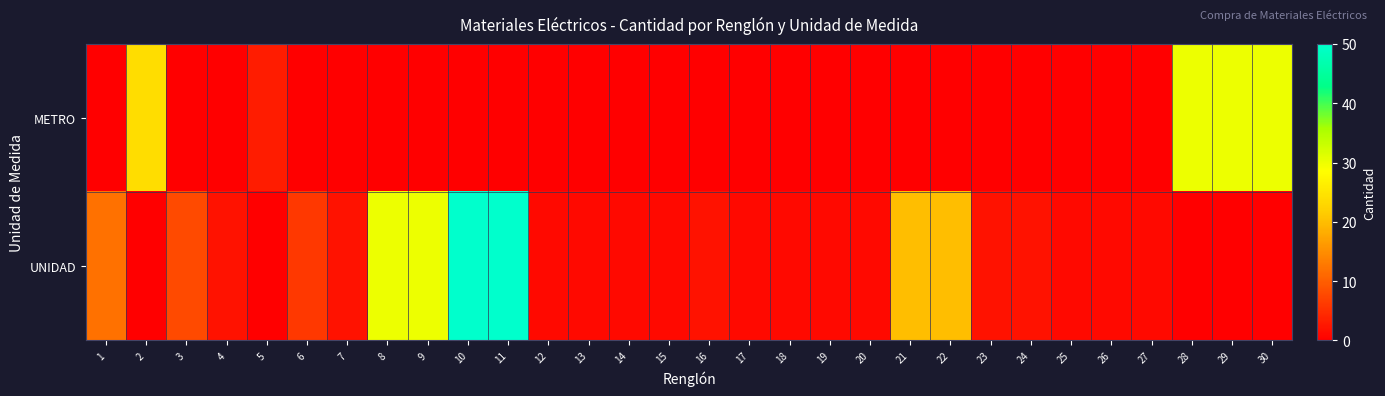

Which has a higher value, 6 or 17?

6